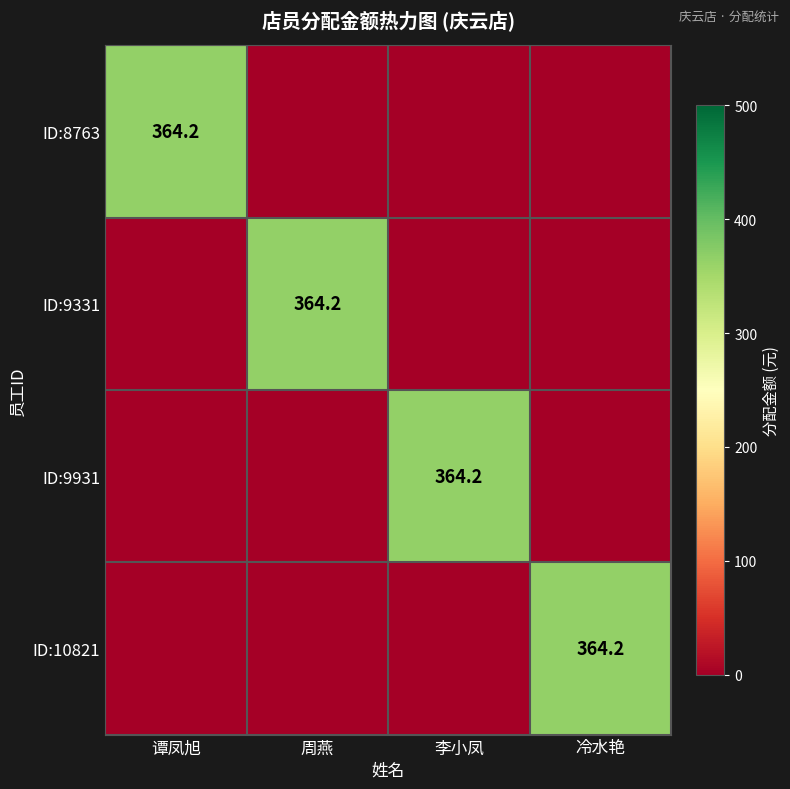

The ID:9331 series shows 364.2 at 周燕. True or false?

True